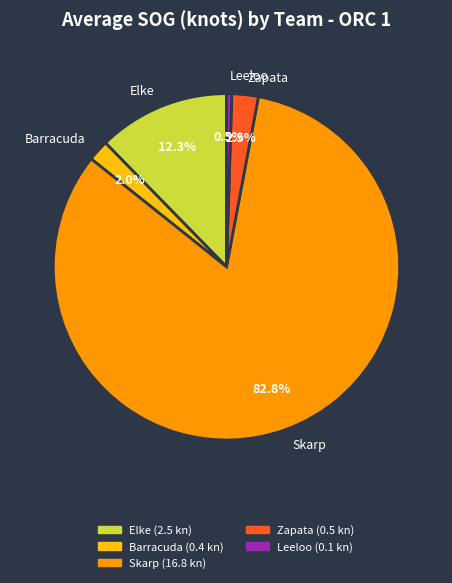

Which category accounts for the majority?

Skarp